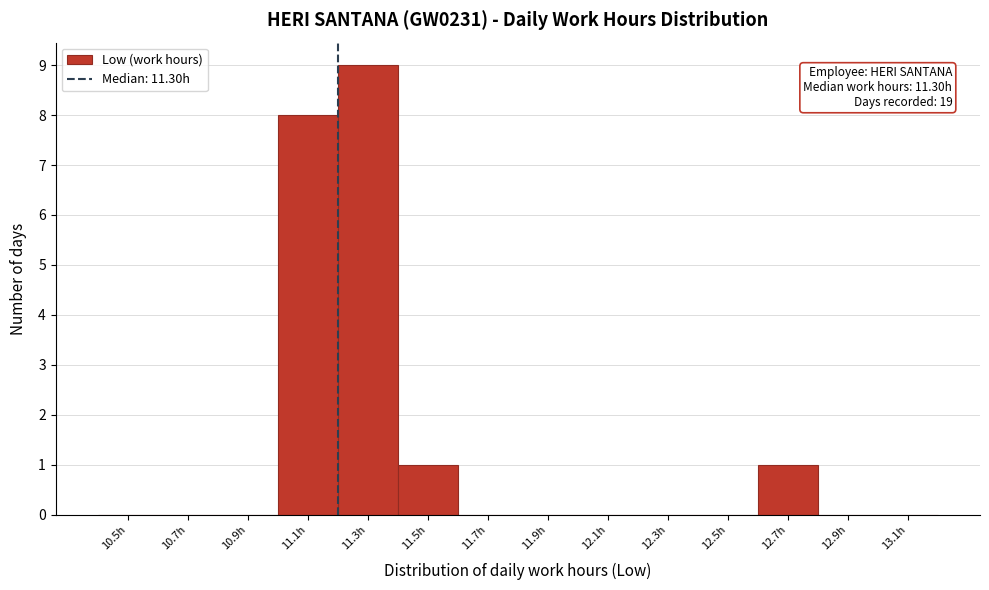

Reading left to right, transcribe all the data shown in this chart.

10.5h=0	10.7h=0	10.9h=0	11.1h=8	11.3h=9	11.5h=1	11.7h=0	11.9h=0	12.1h=0	12.3h=0	12.5h=0	12.7h=1	12.9h=0	13.1h=0